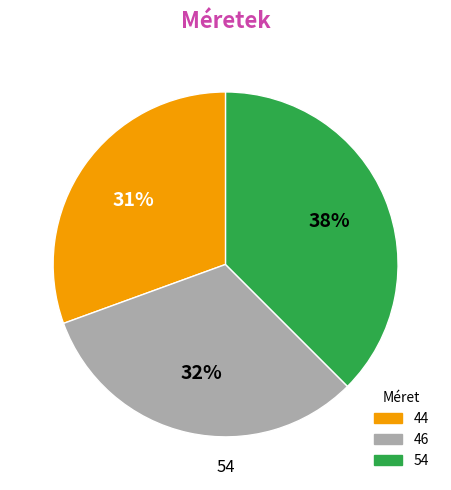

What percentage is the 46 slice, to the nearest percent?

32%